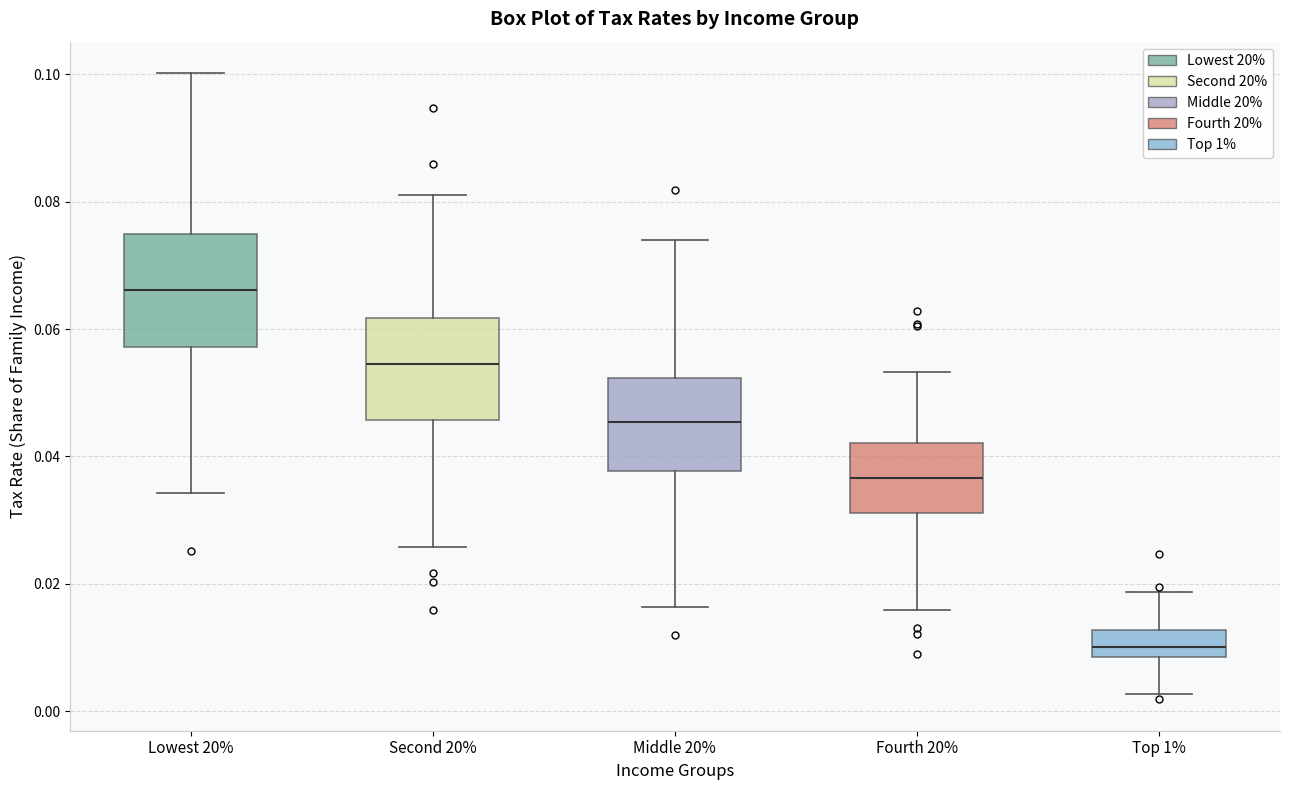

Where does the median line of the box for Top 1% sit on the y-axis? The values are not printed on the chart, so give them approximately, as read against the axis.

0.010